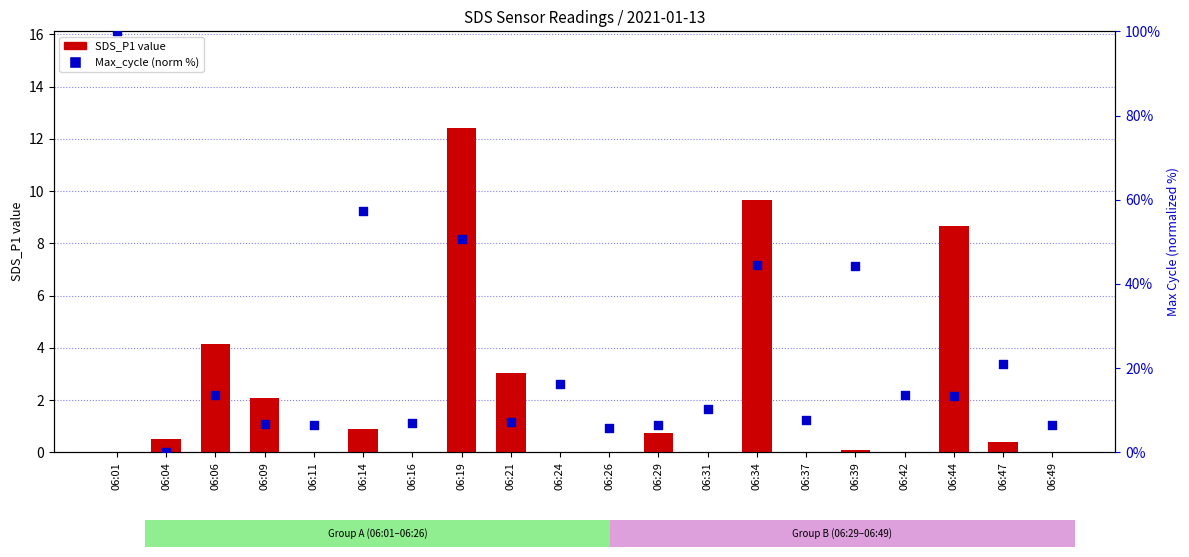

What is the total value across all series at 06:47?

21.3